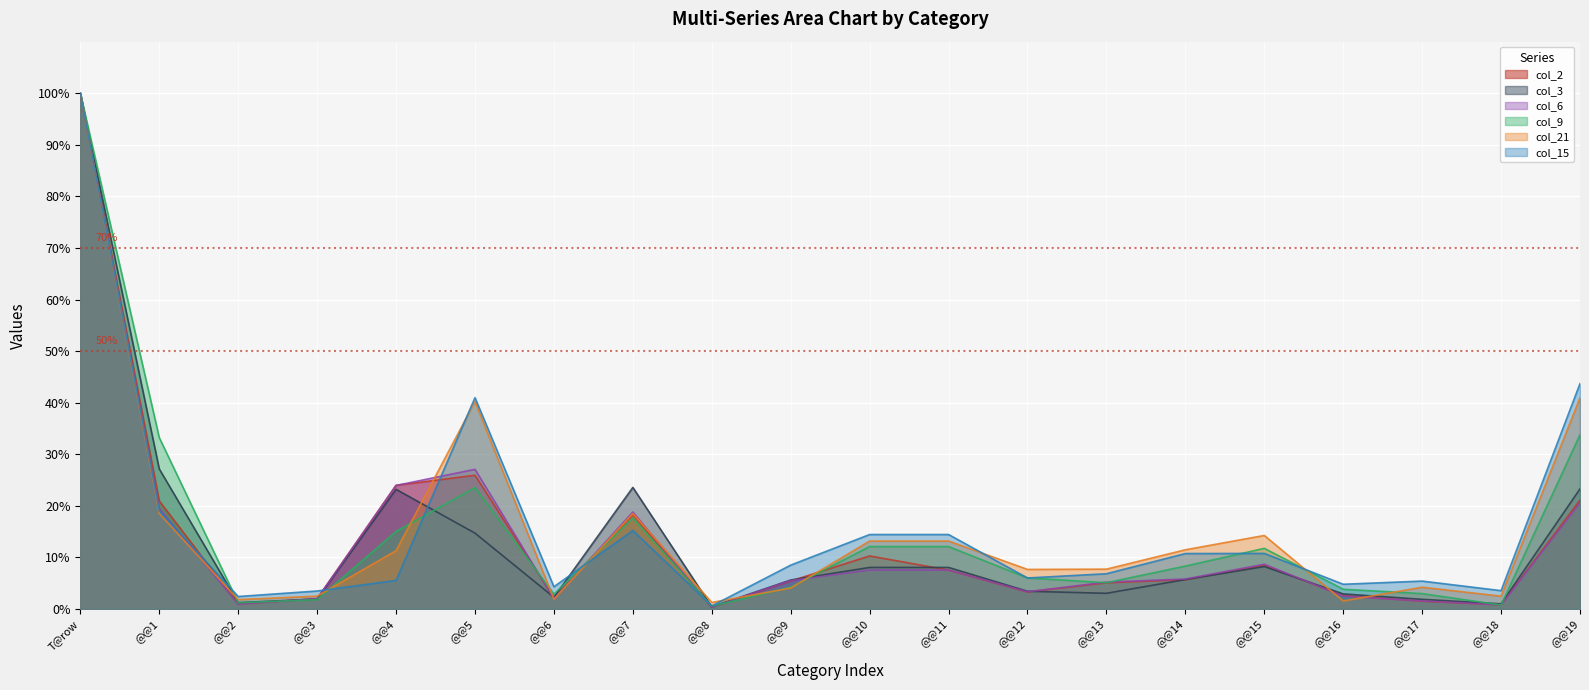

What is the label of the 5th point from the right?

@@15